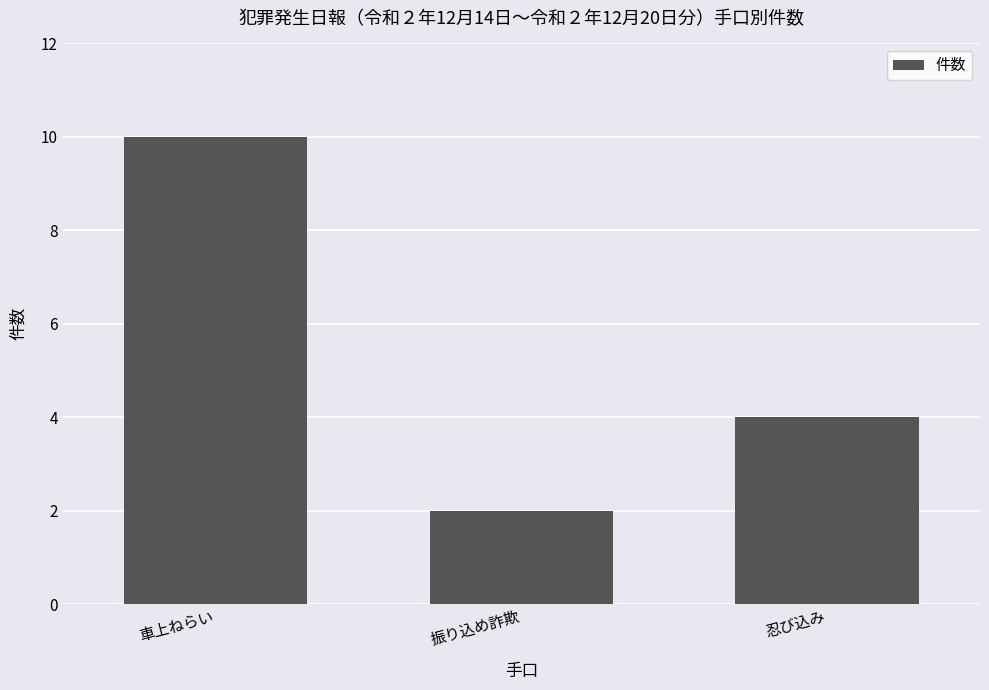

The value at 車上ねらい is 14. True or false?

False